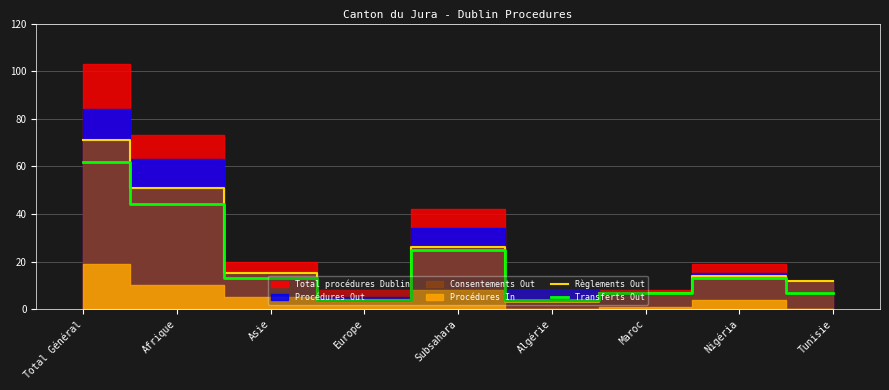

In Règlements Out, how many points are lower than both neighbors (excluding endpoints)?

2